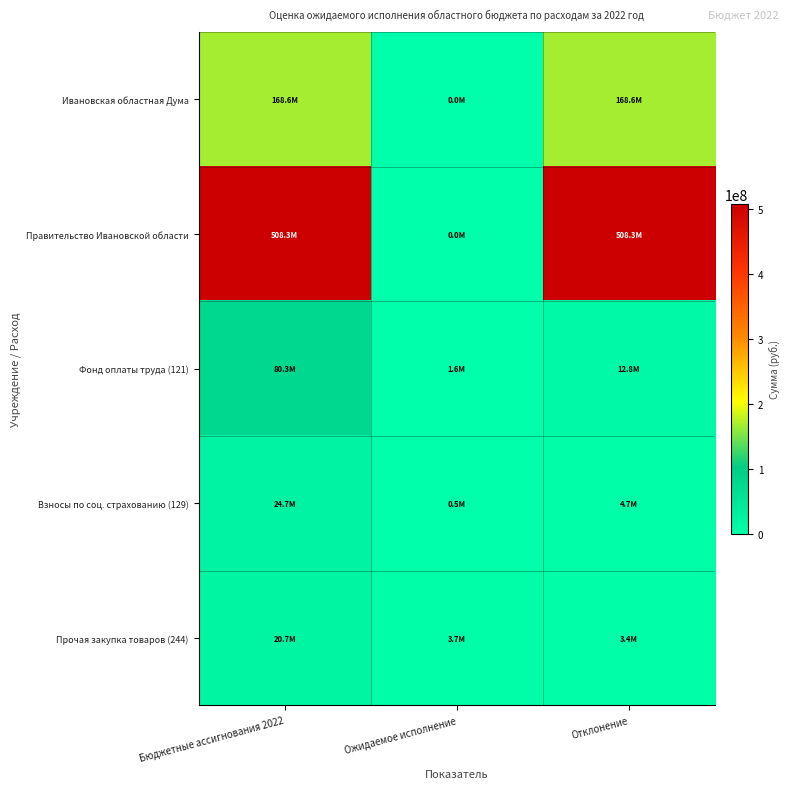

How many categories are shown in the chart?

3